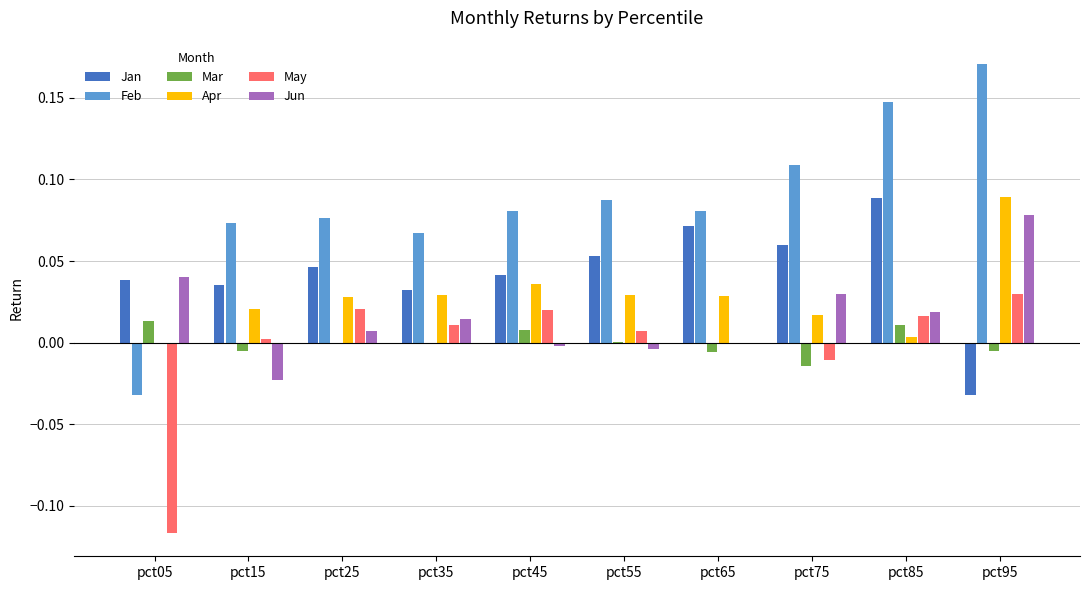

At which label does Apr reach its peak?

pct95